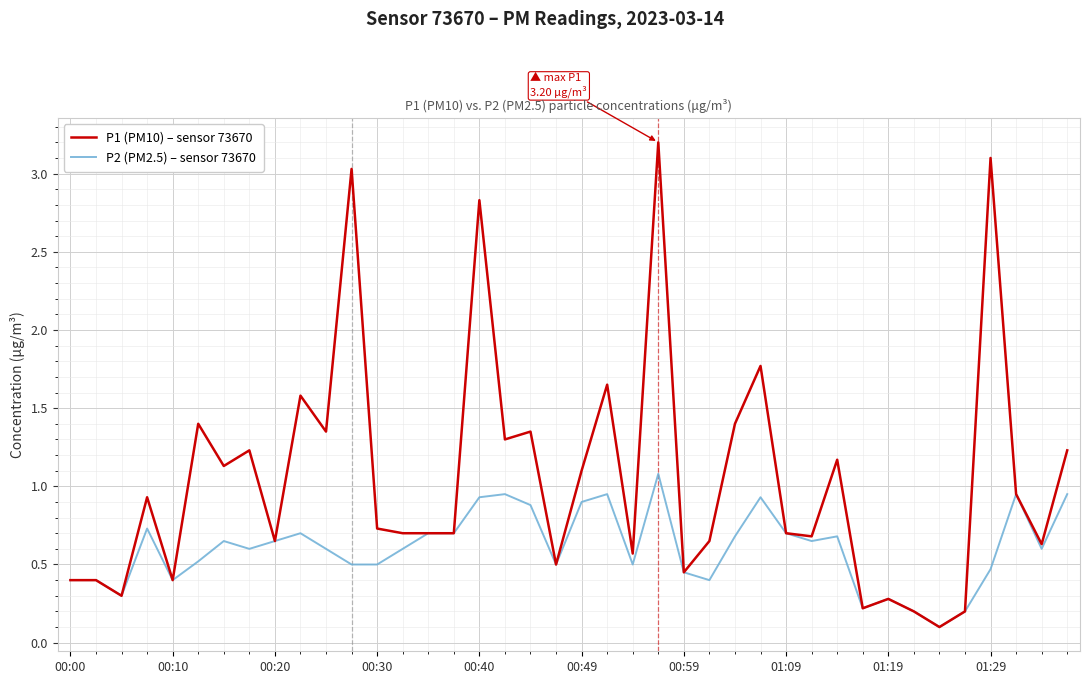

List the series in order of their overall mean, highest first.

P1 (PM10) – sensor 73670, P2 (PM2.5) – sensor 73670